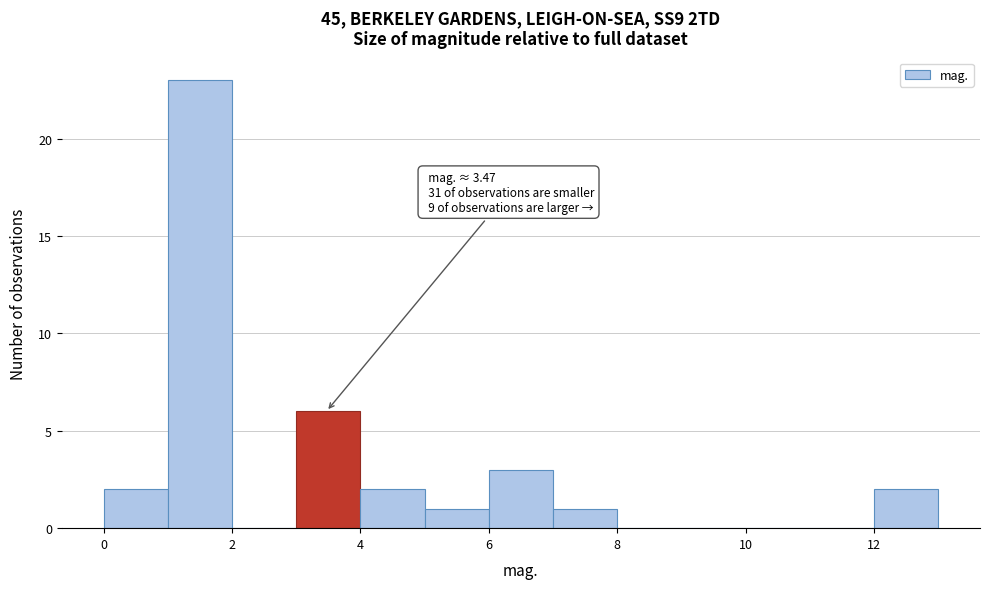

Which range on the x-axis has the tallest bar?

1 to 2